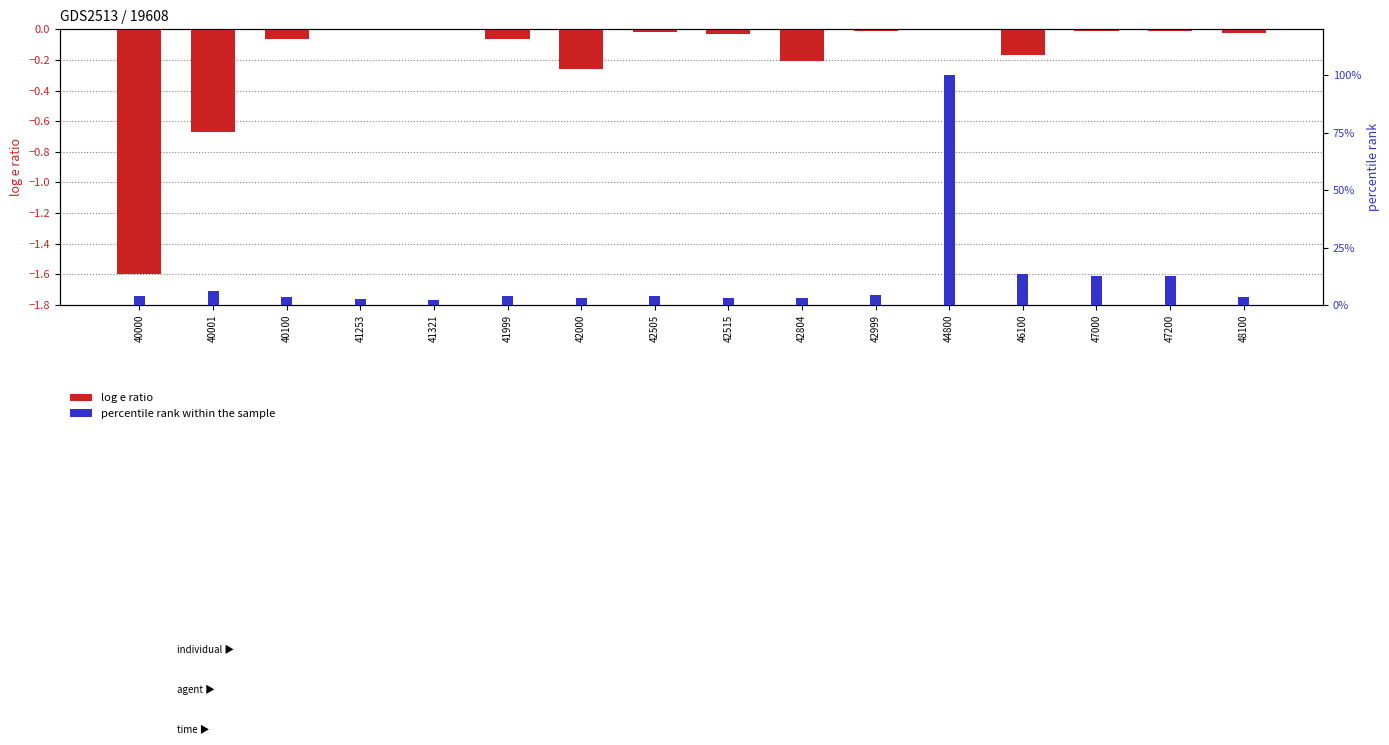

What value does the percentile rank within the sample series have at 44800?

100.0